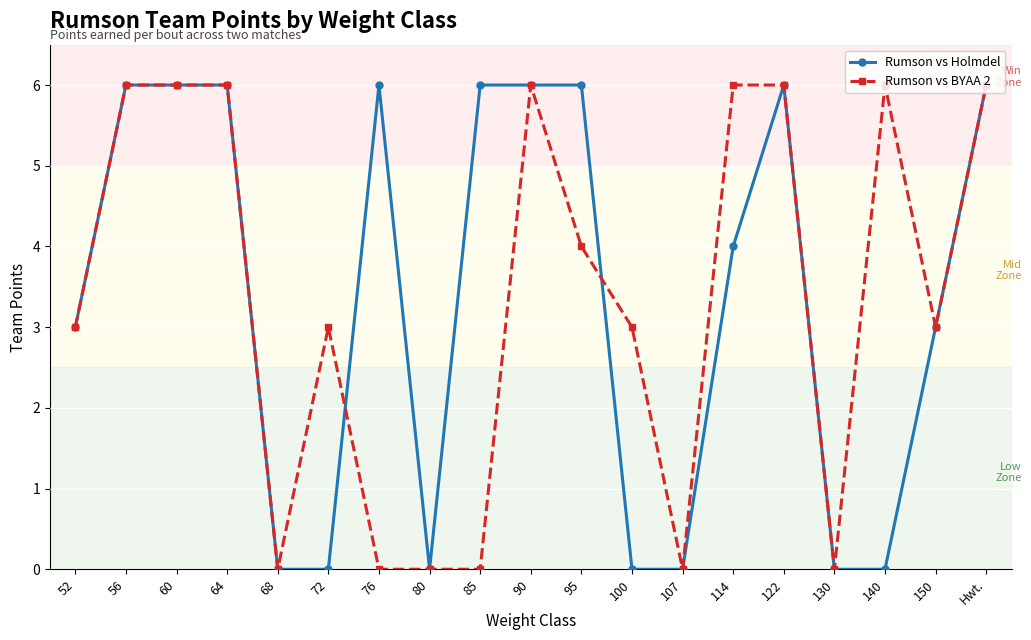

What is the label of the 16th point from the left?

130